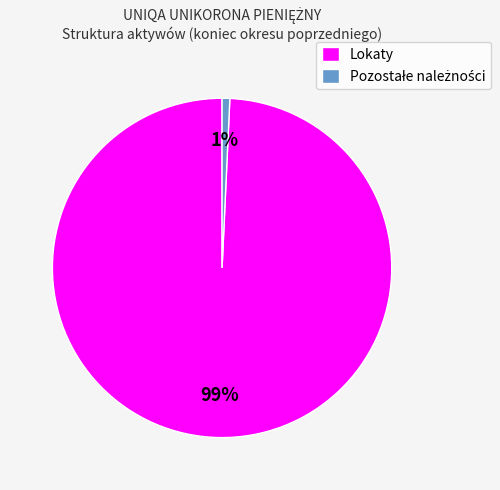

What is the largest slice in the pie chart?

Lokaty